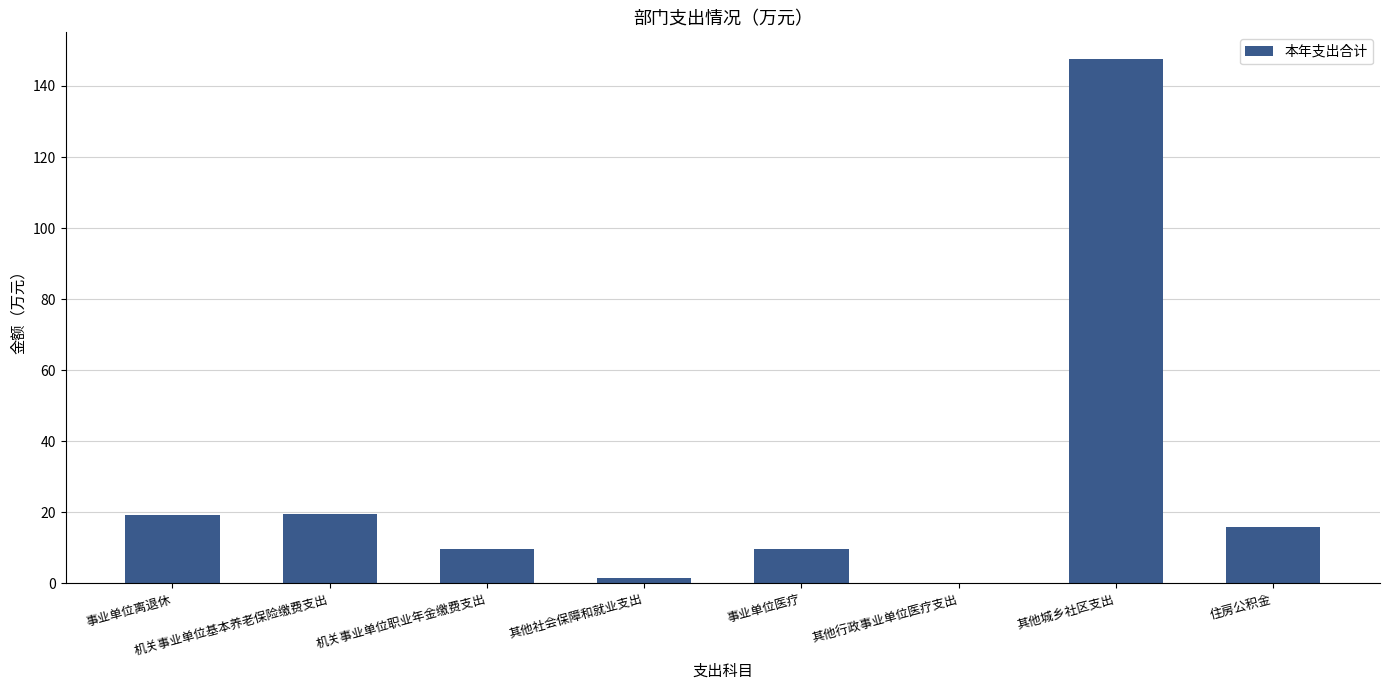

Which category has the highest value across all series?

其他城乡社区支出